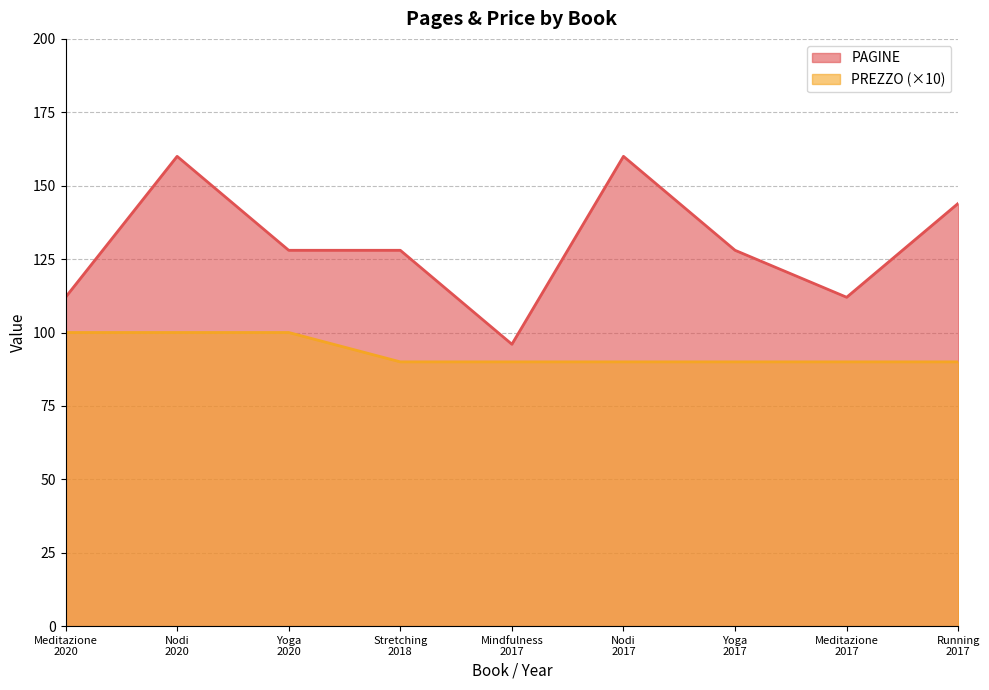

True or false: PREZZO has more than 0 points higher than both neighbors.

False